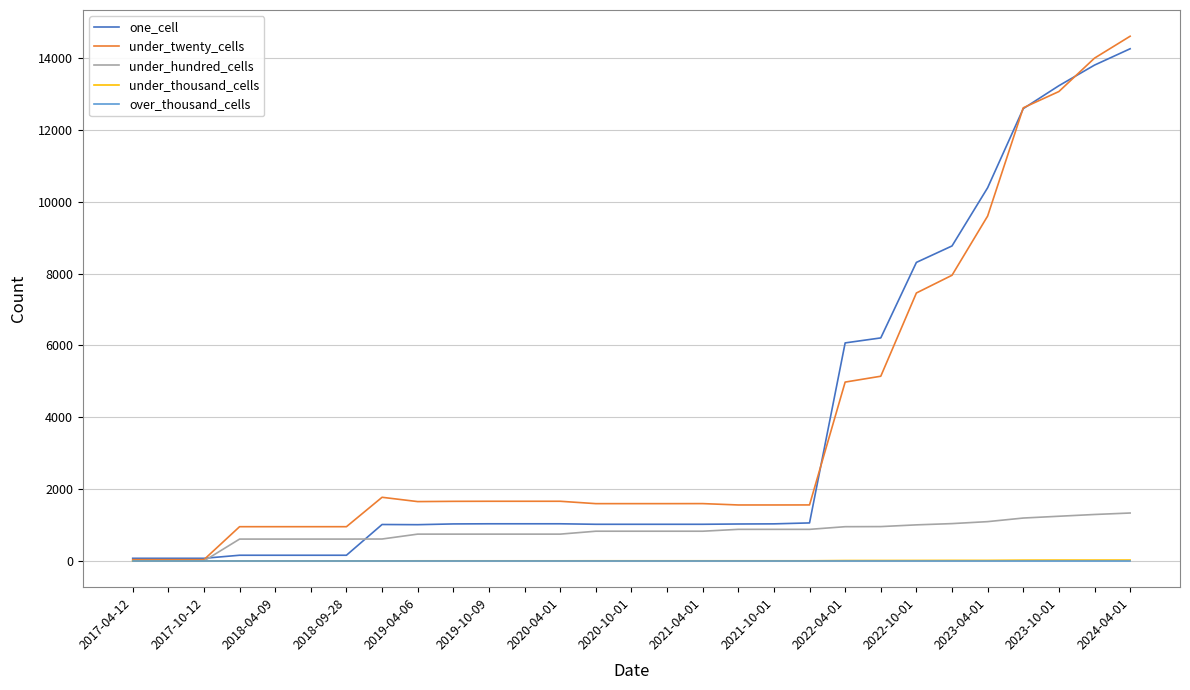

What is the greatest value displayed?

14612